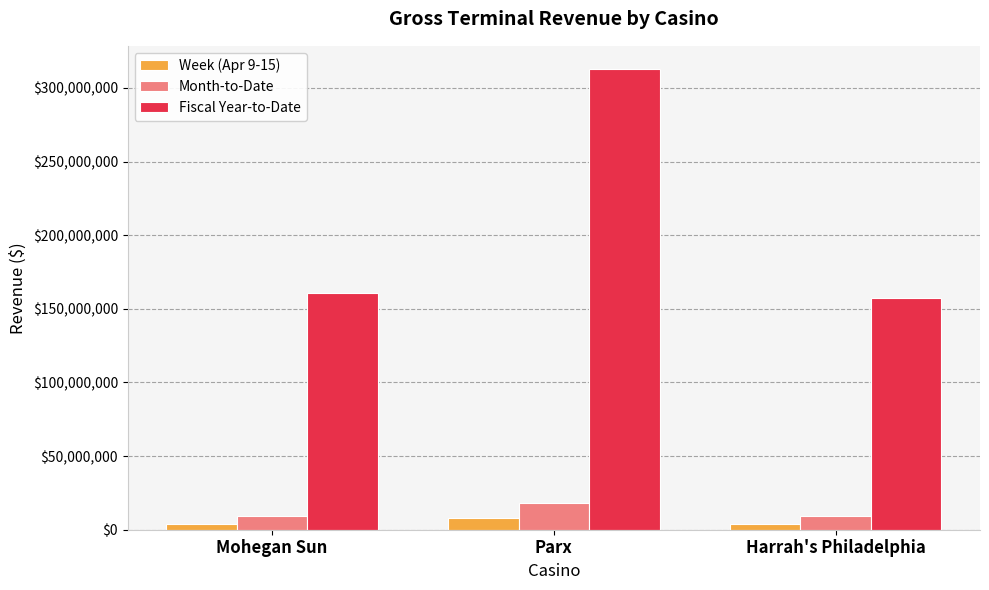

True or false: Fiscal Year-to-Date has a value of 541888291.8 at Parx.

False